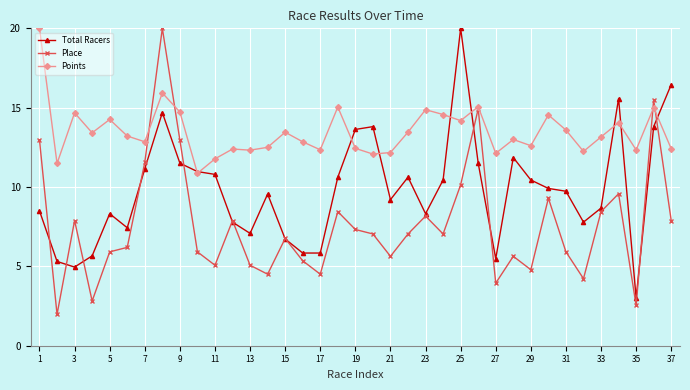

How many distinct data groups are displayed?

3